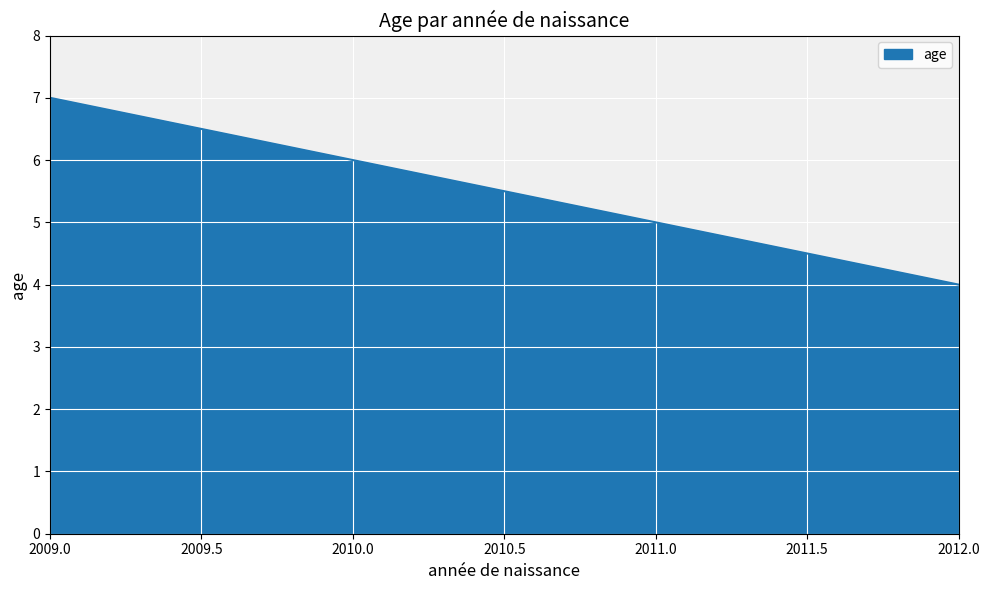

Does the chart display data point markers on the line(s)?

No